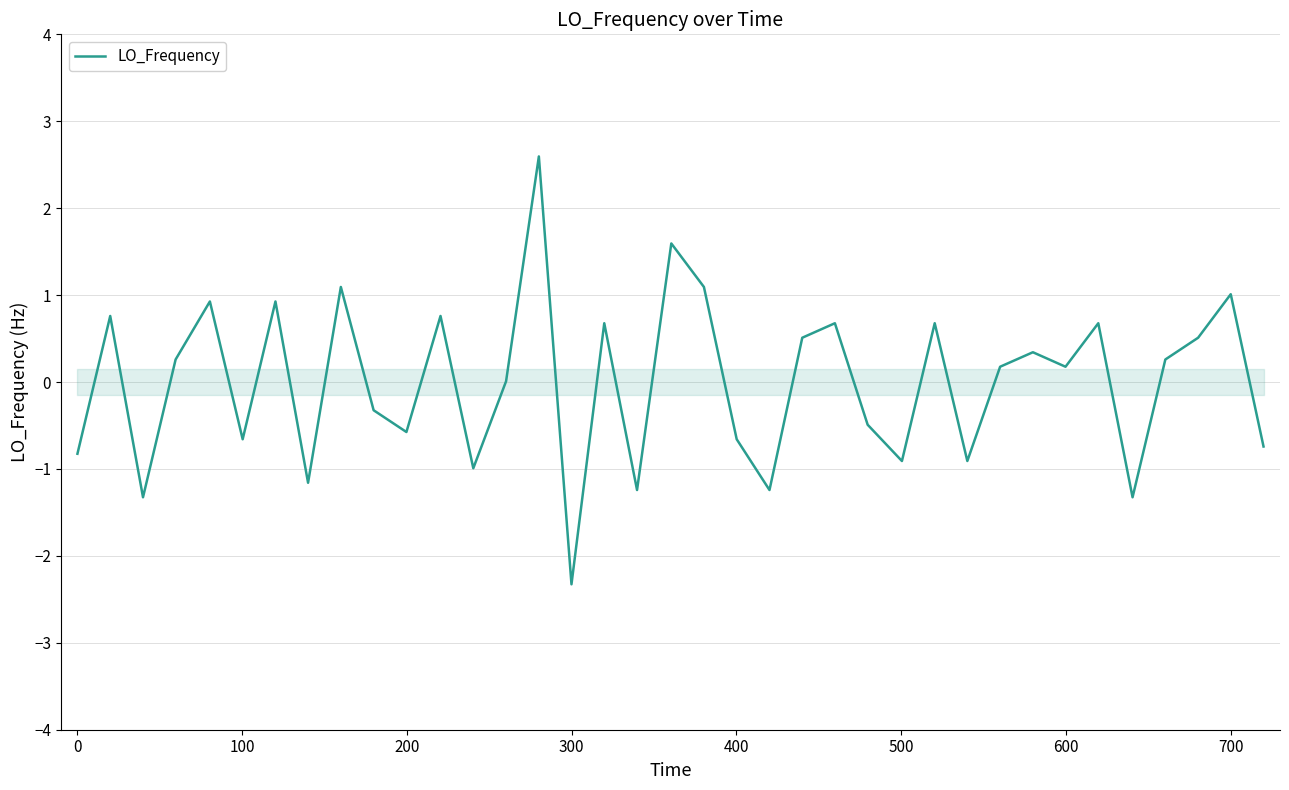

What is the greatest value displayed?

2.6